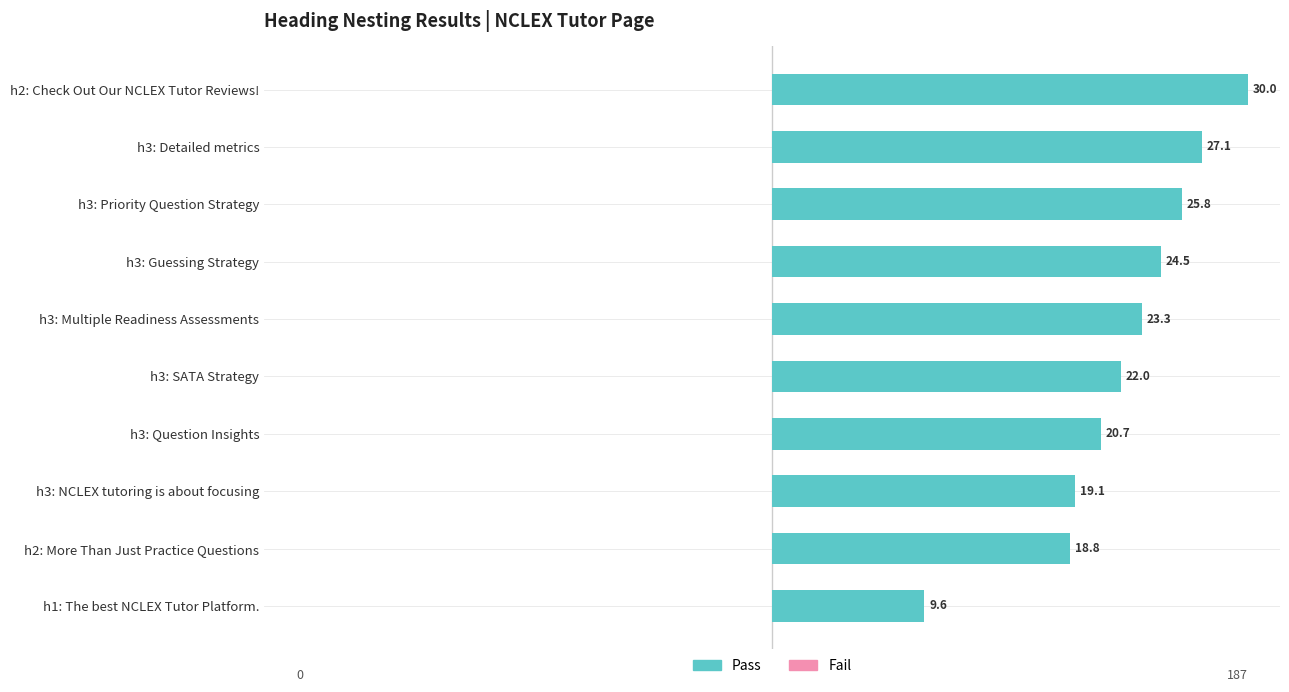

Which has a higher value, h2: Check Out Our NCLEX Tutor Reviews! or h1: The best NCLEX Tutor Platform.?

h2: Check Out Our NCLEX Tutor Reviews!